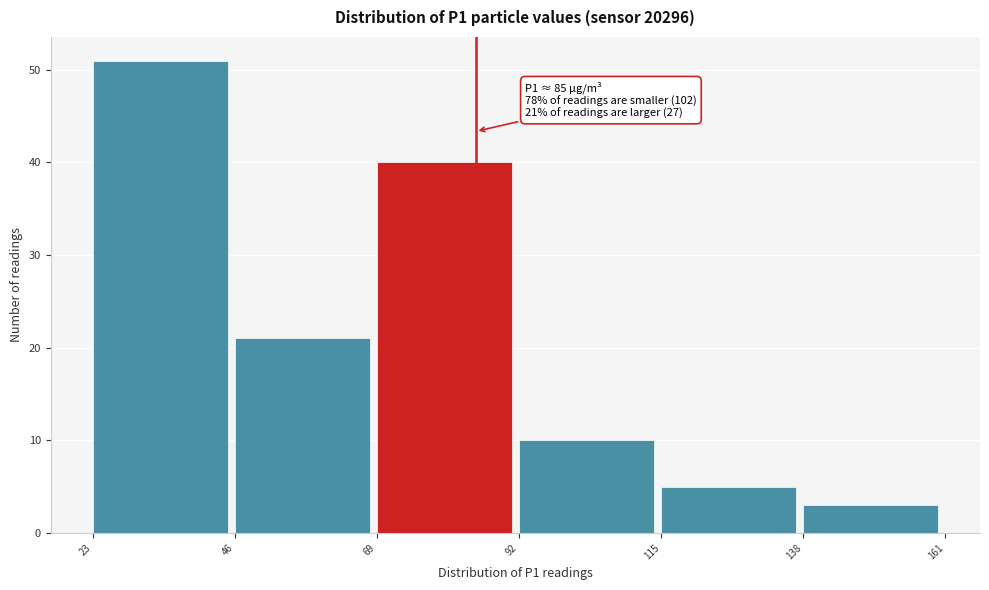

Which range on the x-axis has the tallest bar?

23 to 46